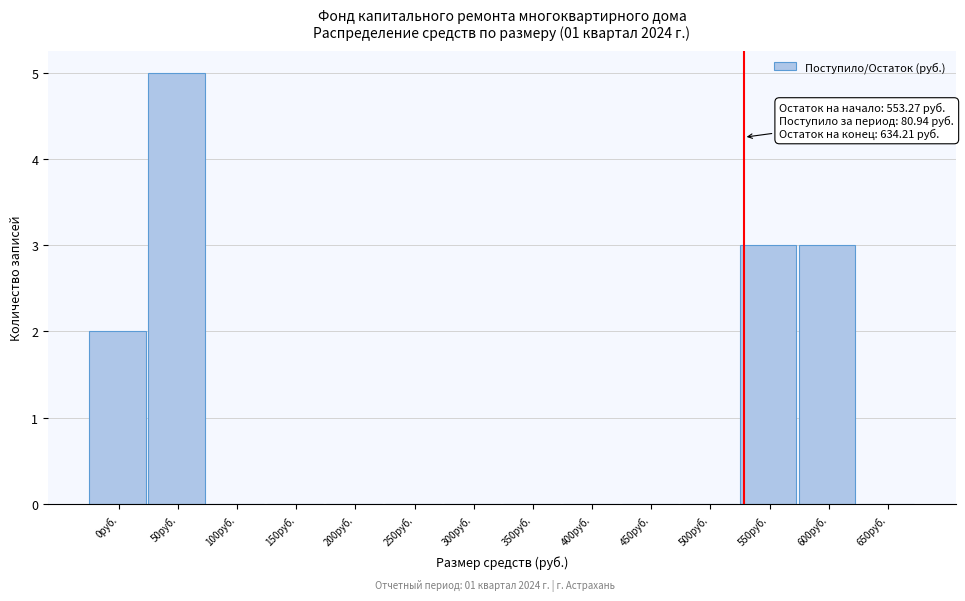

Reading left to right, what are all the values shown in this chart?

0руб.=2	50руб.=5	100руб.=0	150руб.=0	200руб.=0	250руб.=0	300руб.=0	350руб.=0	400руб.=0	450руб.=0	500руб.=0	550руб.=3	600руб.=3	650руб.=0